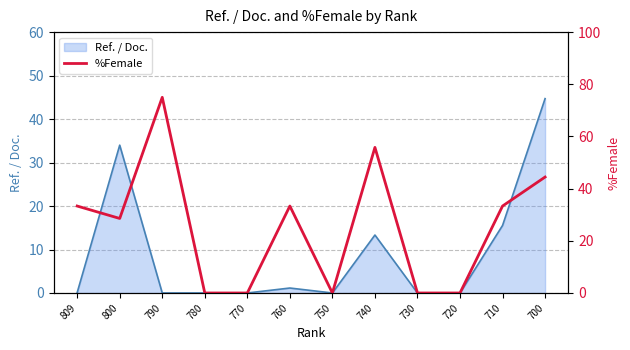

Reading right to left, list all the values displayed in this chart.

700=44.4	710=33.3	720=0.0	730=0.0	740=55.8	750=0.0	760=33.3	770=0.0	780=0.0	790=75.0	800=28.6	809=33.3